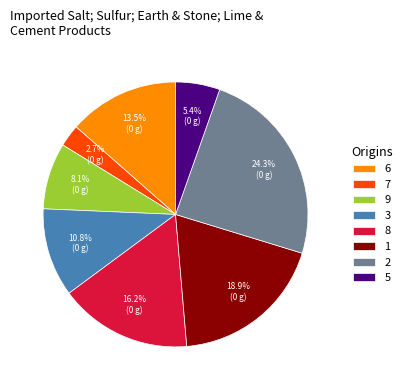

To the nearest percent, what percentage of the pie is 8?

16%